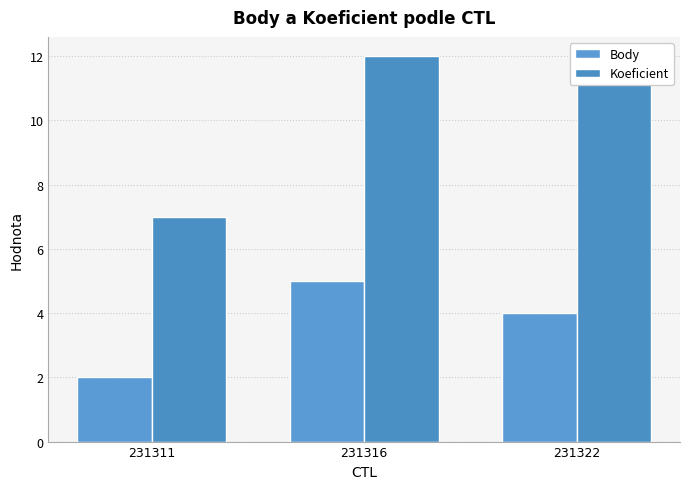

Reading left to right, extract all data points from this chart.

Body: 231311=2	231316=5	231322=4
Koeficient: 231311=7	231316=12	231322=12